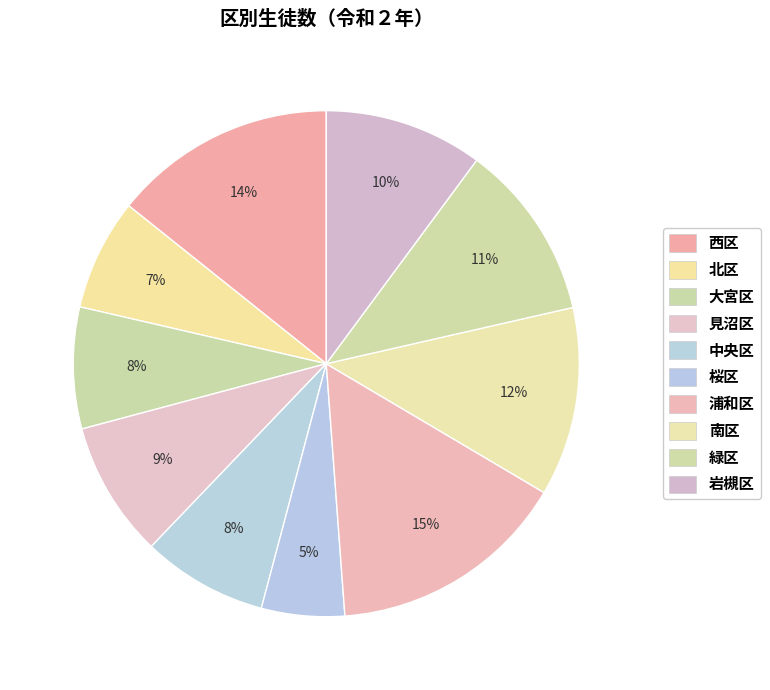

How many slices are in this pie chart?

10